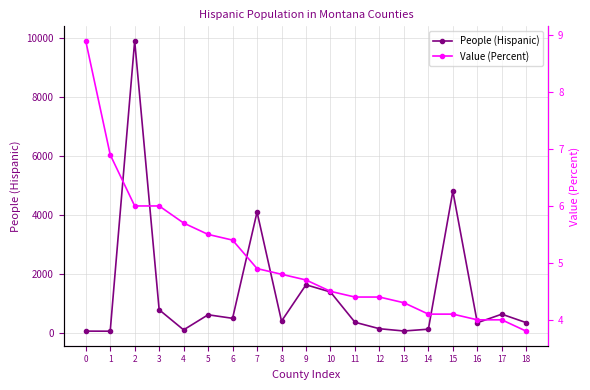

Reading right to left, what are all the values shown in this chart?

People (Hispanic): 18=359.0	17=646.0	16=356.0	15=4806.0	14=138.0	13=77.0	12=154.0	11=373.0	10=1396.0	9=1640.0	8=410.0	7=4102.0	6=506.0	5=626.0	4=115.0	3=796.0	2=9892.0	1=70.0	0=73.0
Value (Percent): 18=3.8	17=4.0	16=4.0	15=4.1	14=4.1	13=4.3	12=4.4	11=4.4	10=4.5	9=4.7	8=4.8	7=4.9	6=5.4	5=5.5	4=5.7	3=6.0	2=6.0	1=6.9	0=8.9